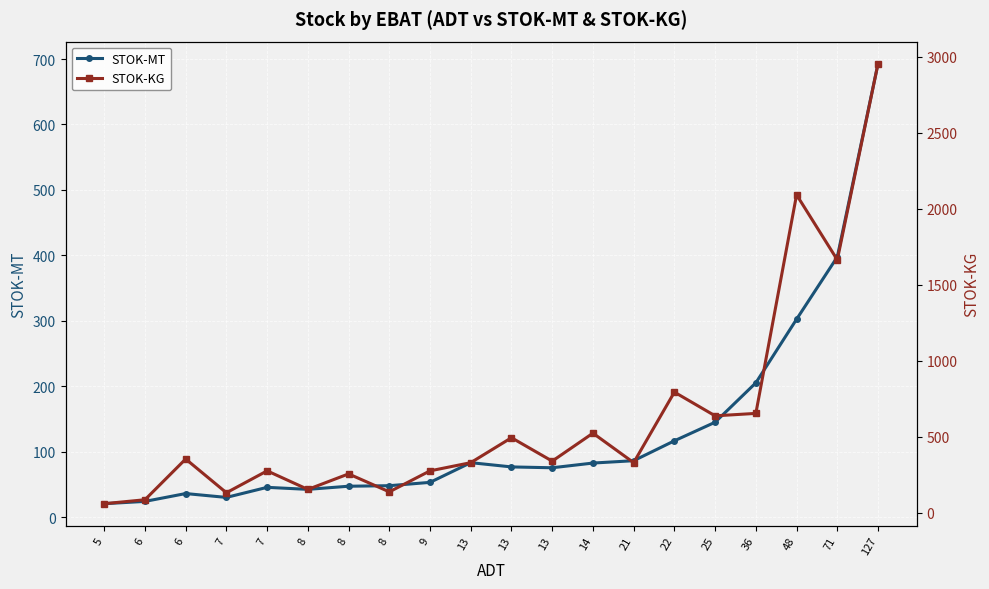

What is the minimum value shown in the chart?

20.5